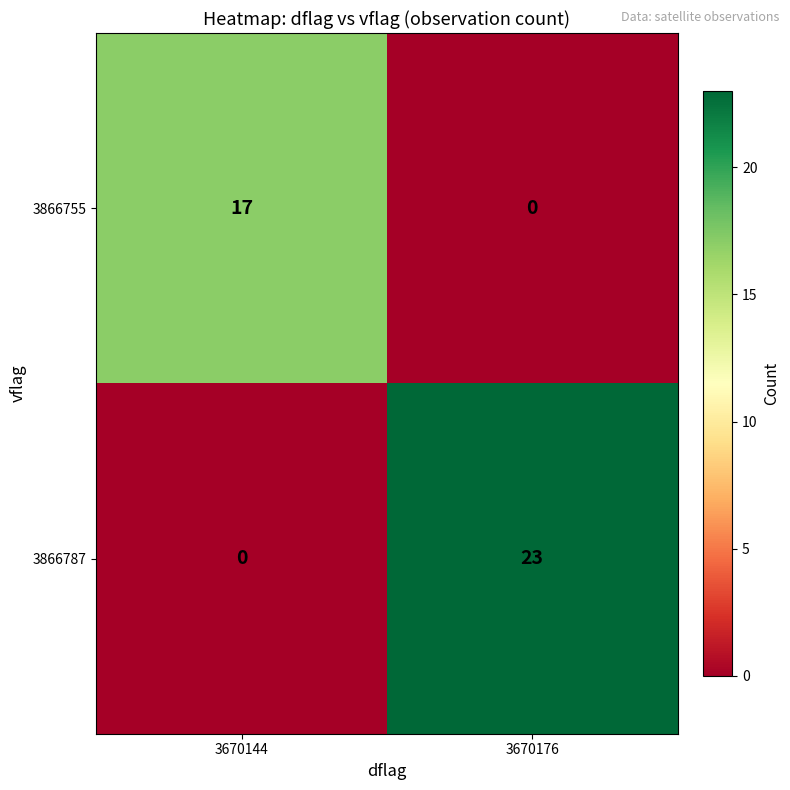

Rank the series by their maximum value, from highest to lowest.

3866787, 3866755